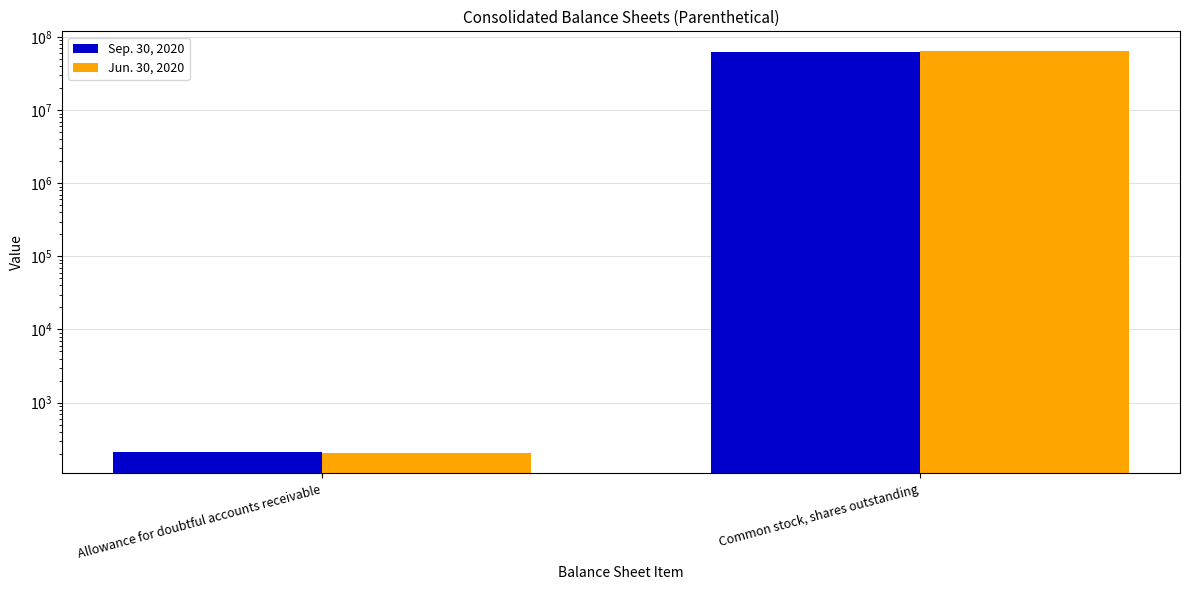

List the series in order of their peak value, highest first.

Jun. 30, 2020, Sep. 30, 2020